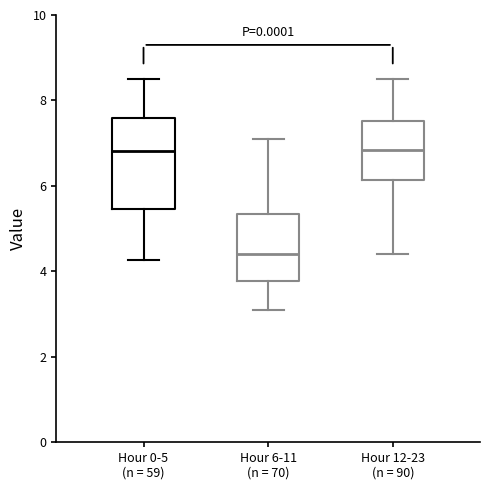

Which box is the tallest, from its lower edge to its upper edge?

Hour 0-5 (n = 59)